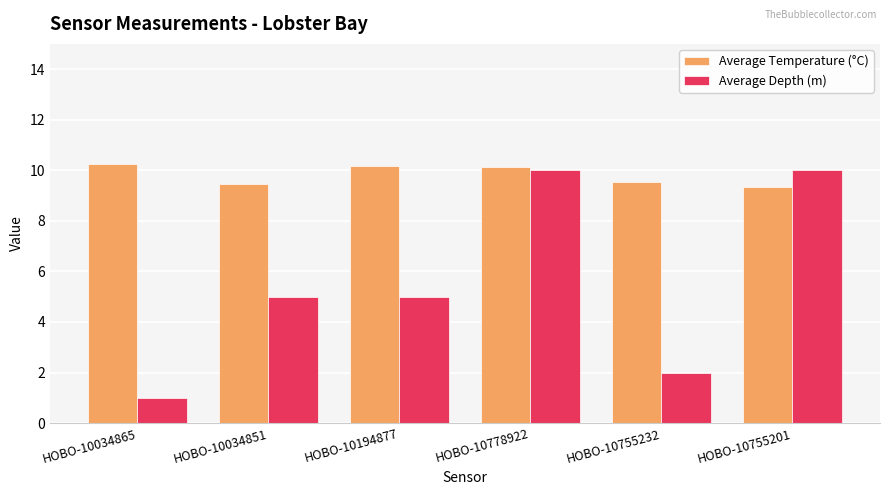

At how many categories does at least one series exceed 8?

6